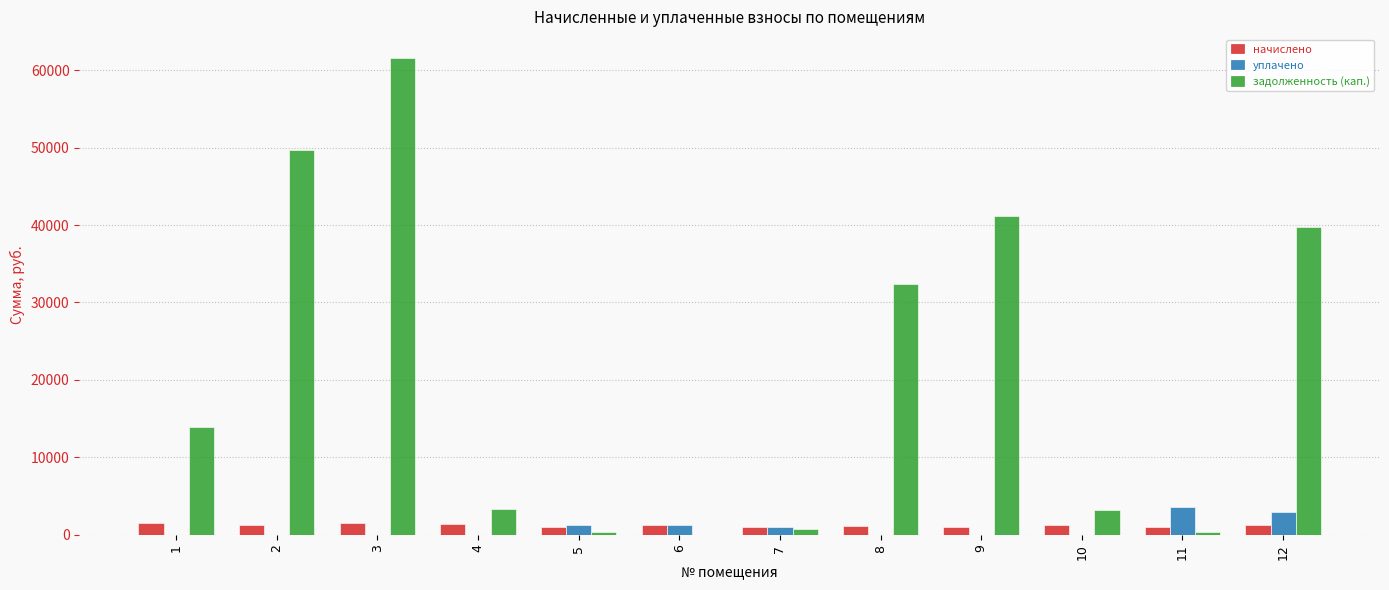

At which category does the chart reach its peak across all series?

3